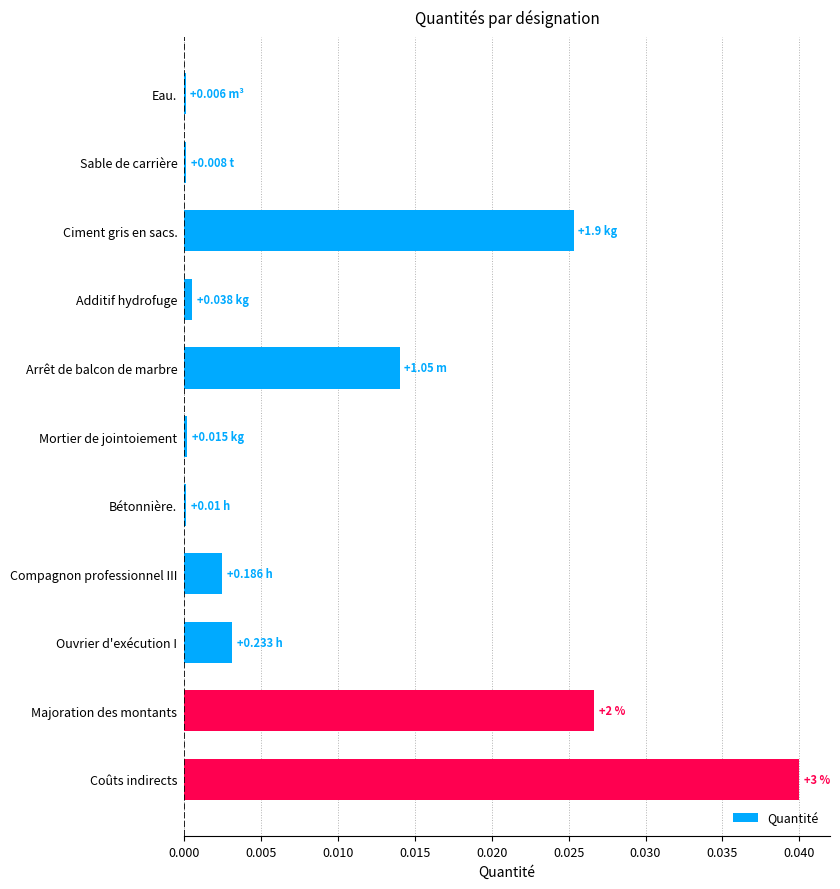

Which has a higher value, Mortier de jointoiement or Ouvrier d'exécution I?

Ouvrier d'exécution I